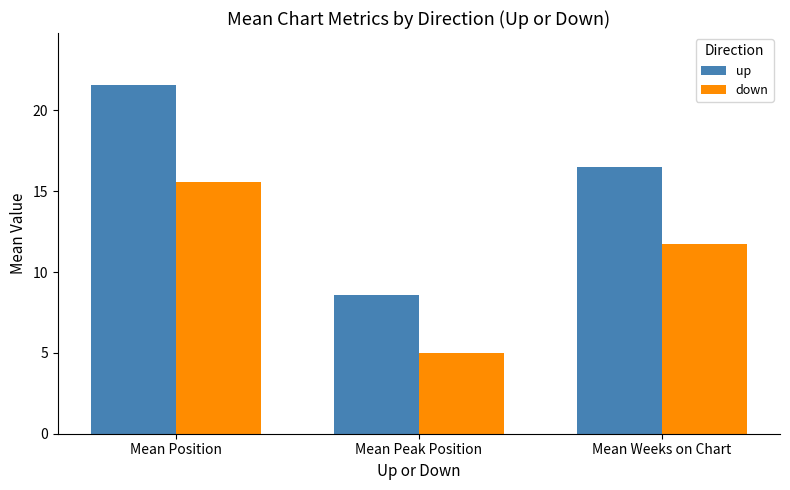

Reading left to right, transcribe all the data shown in this chart.

up: Mean Position=21.6	Mean Peak Position=8.6	Mean Weeks on Chart=16.5
down: Mean Position=15.6	Mean Peak Position=5.0	Mean Weeks on Chart=11.7